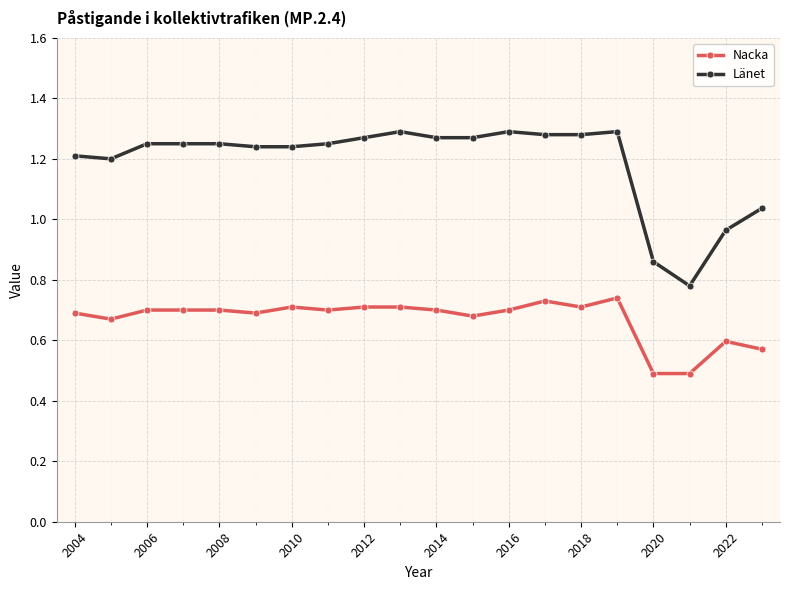

List the series in order of their peak value, highest first.

Länet, Nacka